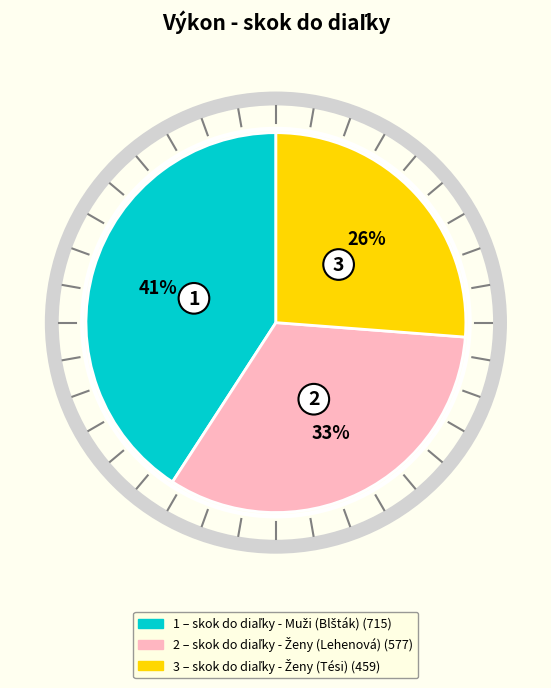

To the nearest percent, what is the difference between the largest and smallest slice percentages?

15%